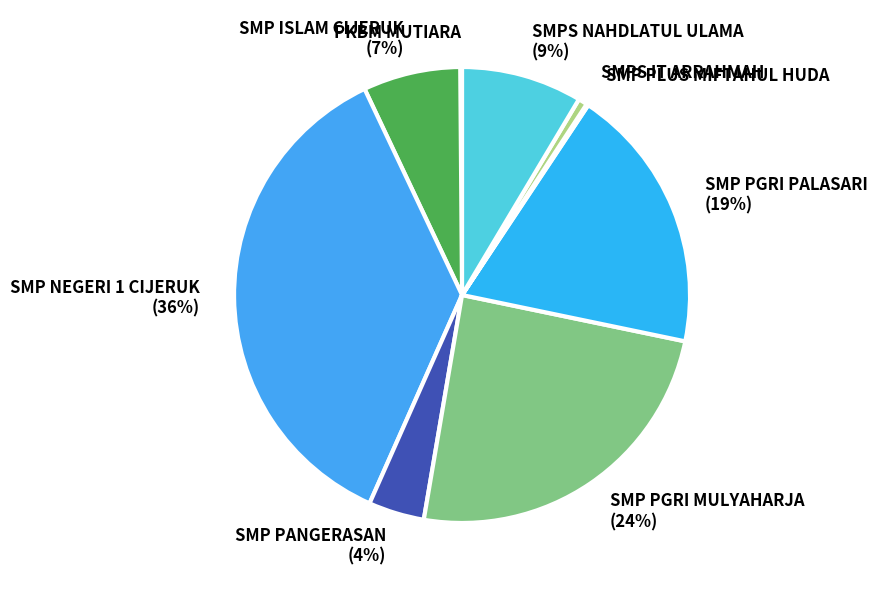

Is the sum of SMPS IT ARRAHMAH and SMPS NAHDLATUL ULAMA greater than half?

No